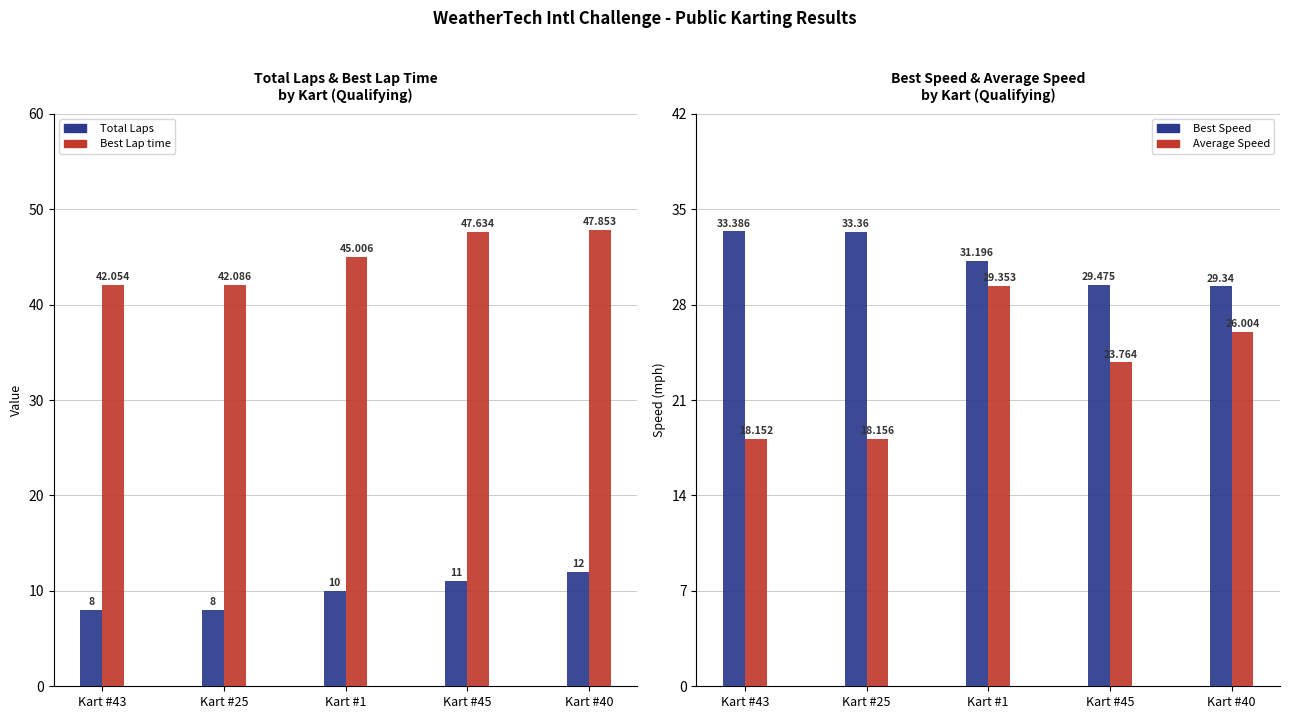

Reading left to right, list all the values displayed in this chart.

Total Laps: 8.0	8.0	10.0	11.0	12.0
Best Lap time: 42.1	42.1	45.0	47.6	47.9
Best Speed: 33.4	33.4	31.2	29.5	29.3
Average Speed: 18.2	18.2	29.4	23.8	26.0